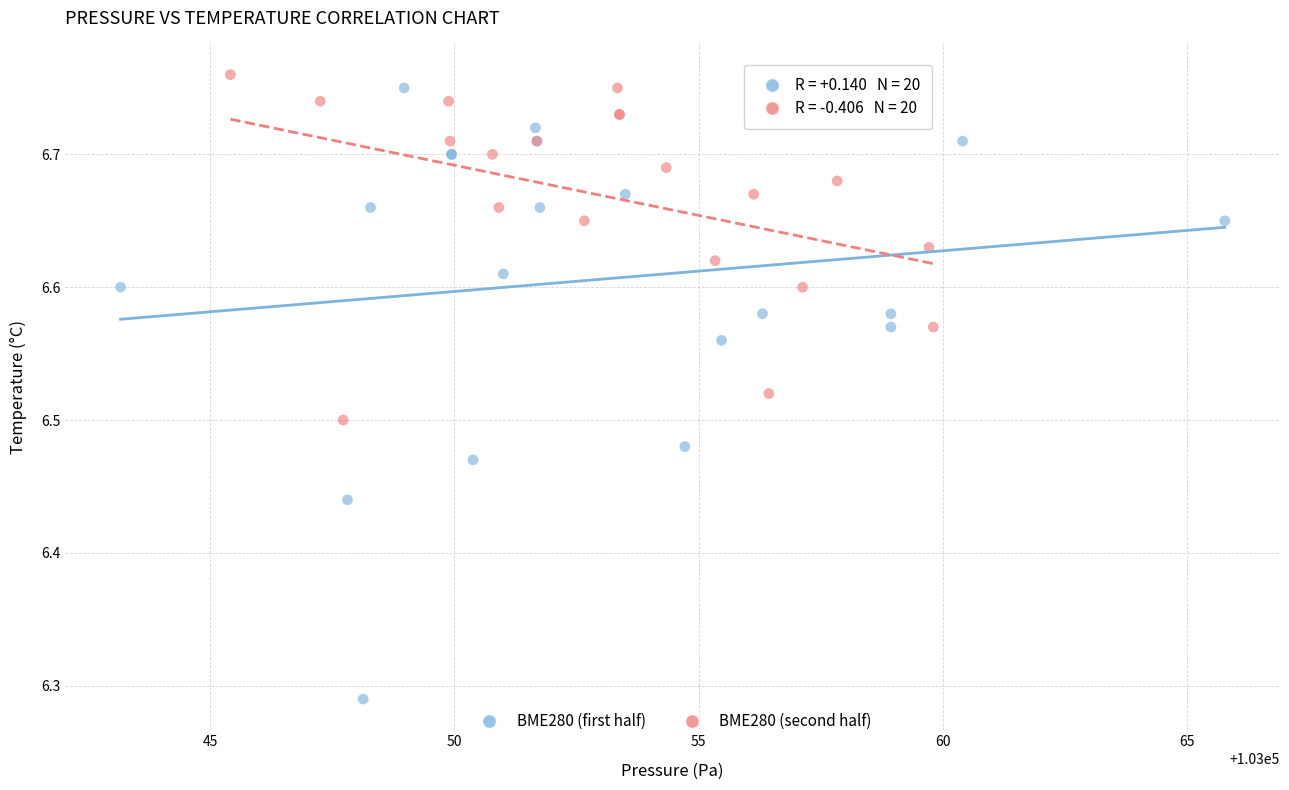

Which series reaches the minimum Y coordinate?

BME280 (first half)